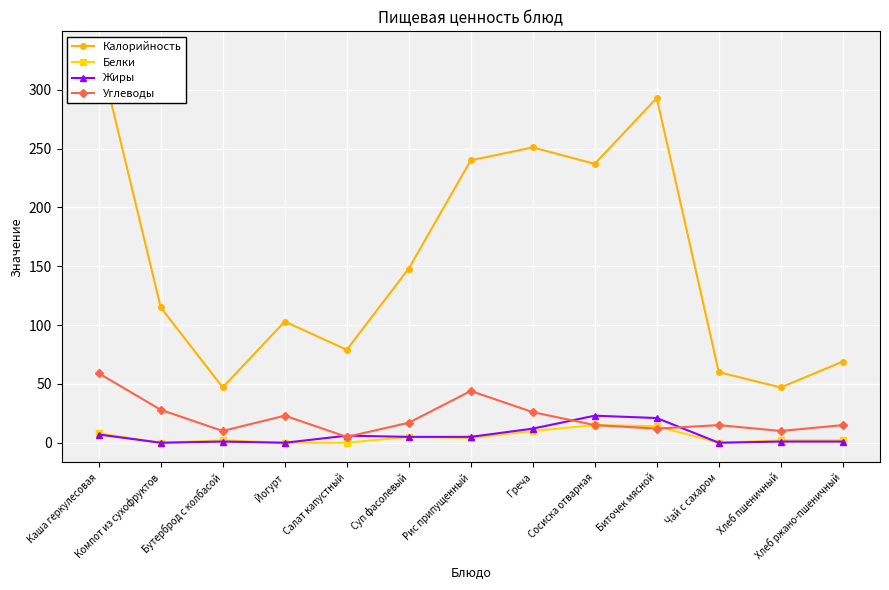

What is the average value of the Белки series?

5